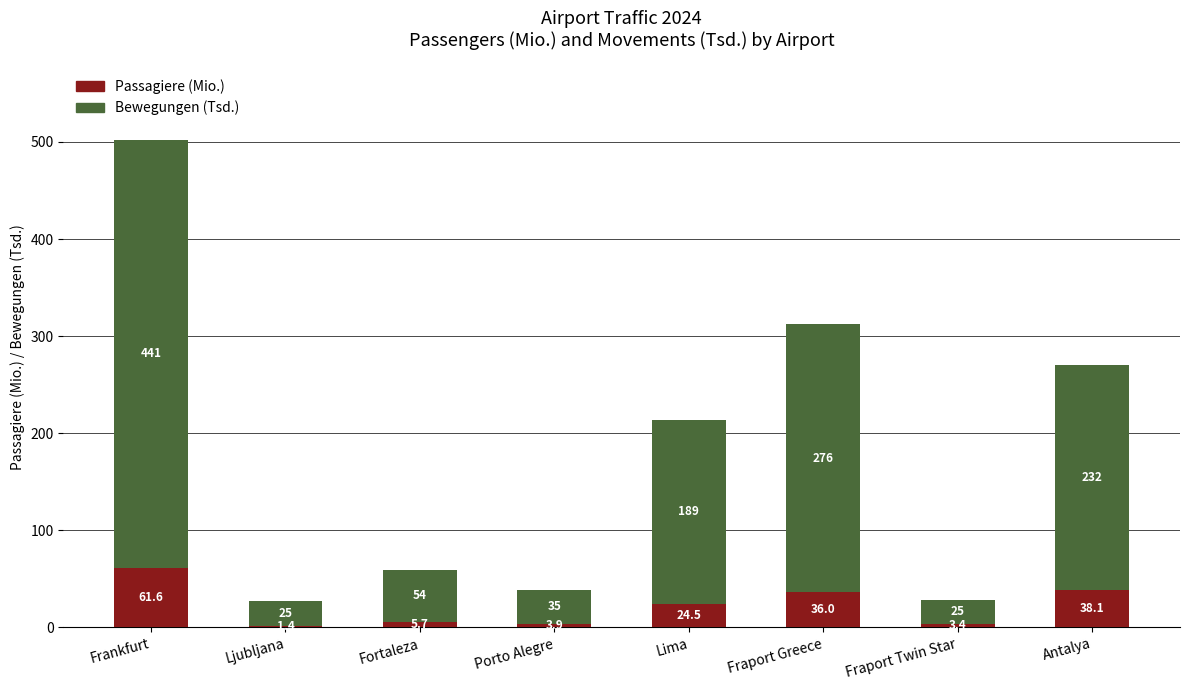

The value of Passagiere (Mio.) at Ljubljana is 1.4. True or false?

True